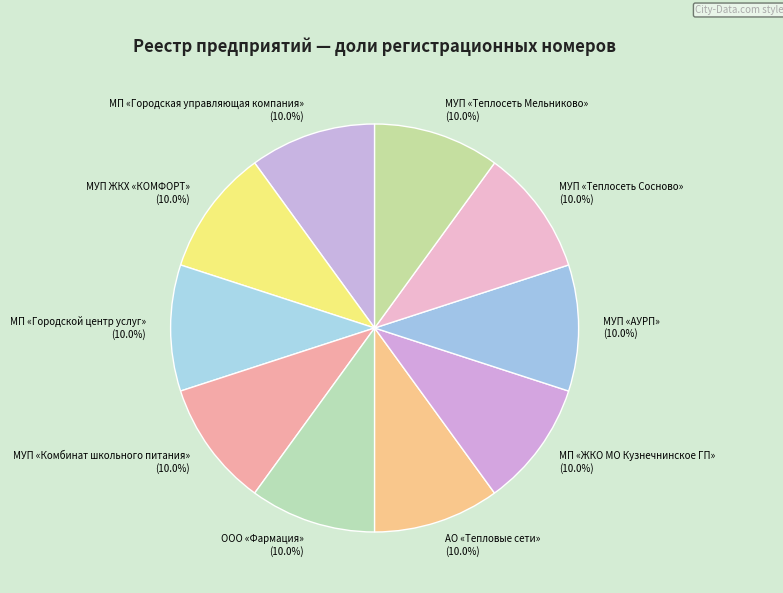

What is the ratio of the value at ООО «Фармация» to the value at МУП ЖКХ «КОМФОРТ»?

1.0